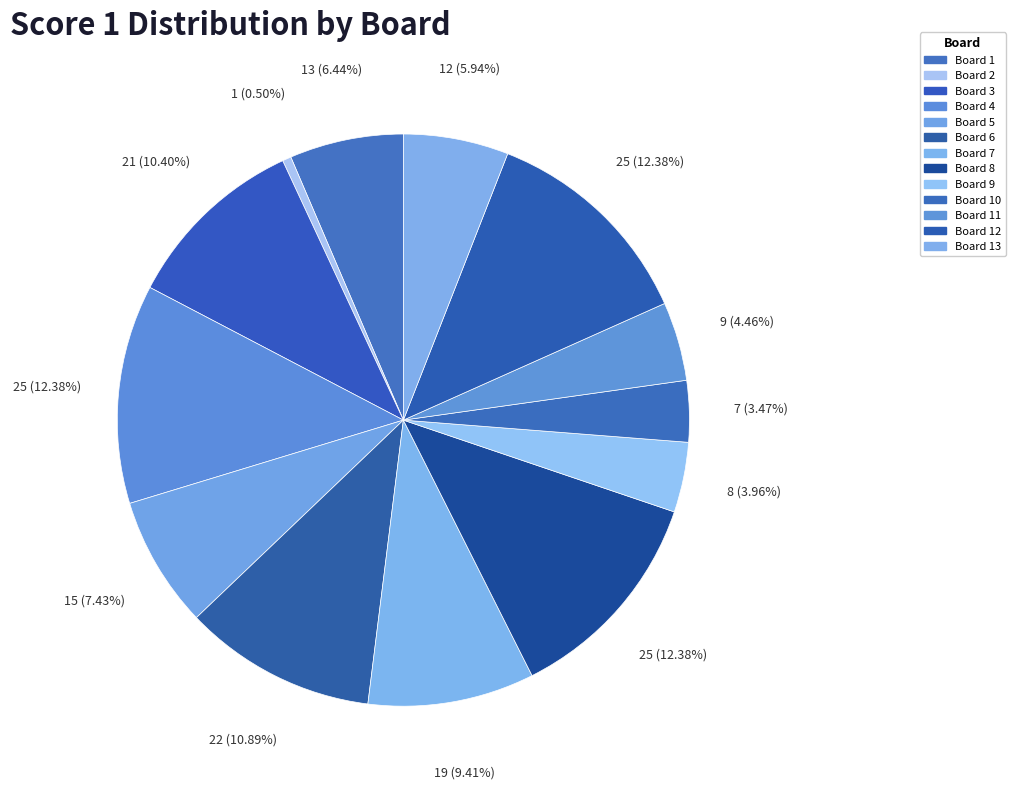

To the nearest percent, what is the difference between the Board 6 and Board 8 slice percentages?

1%